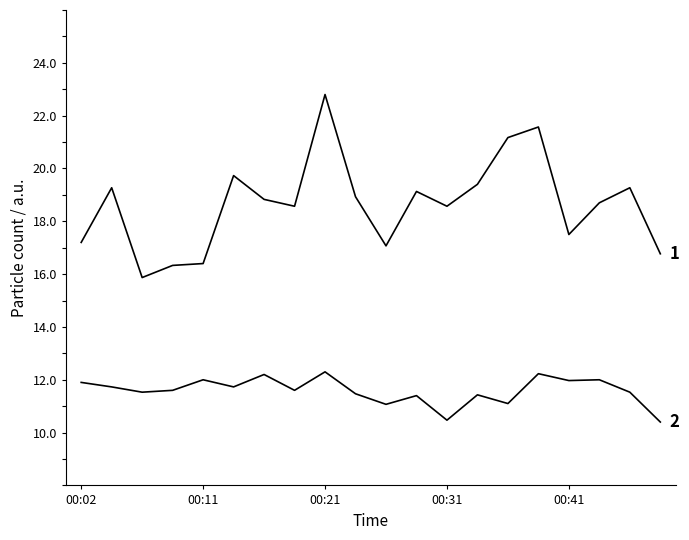

Is this an area chart (filled region under the line)?

No